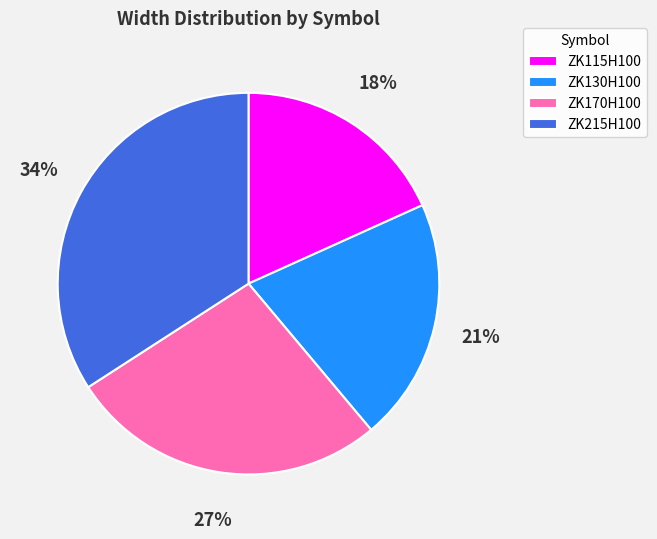

True or false: ZK115H100 accounts for 18% of the total.

True